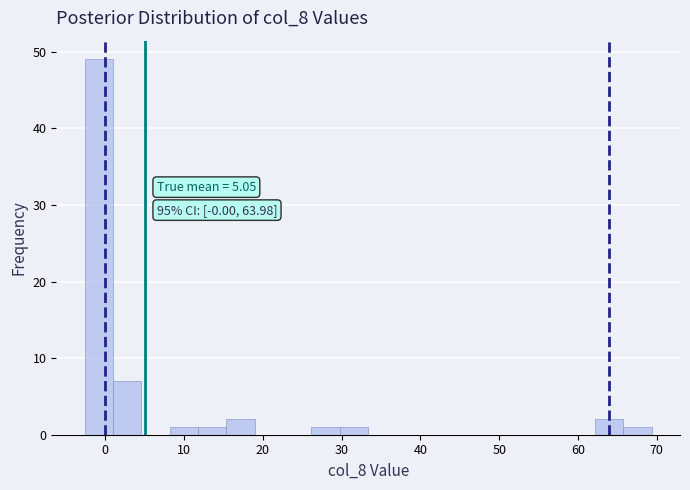

Around what value on the x-axis is the tallest bar? Give the approximate position of its centre, as read against the axis.

-1